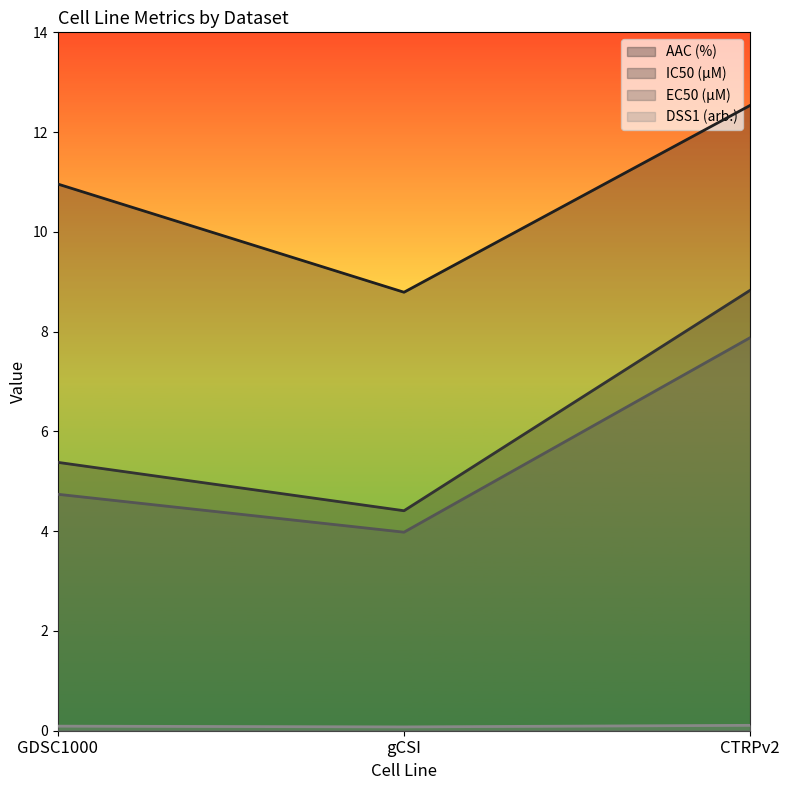

What is the sum of all AAC (%) values?

32.3